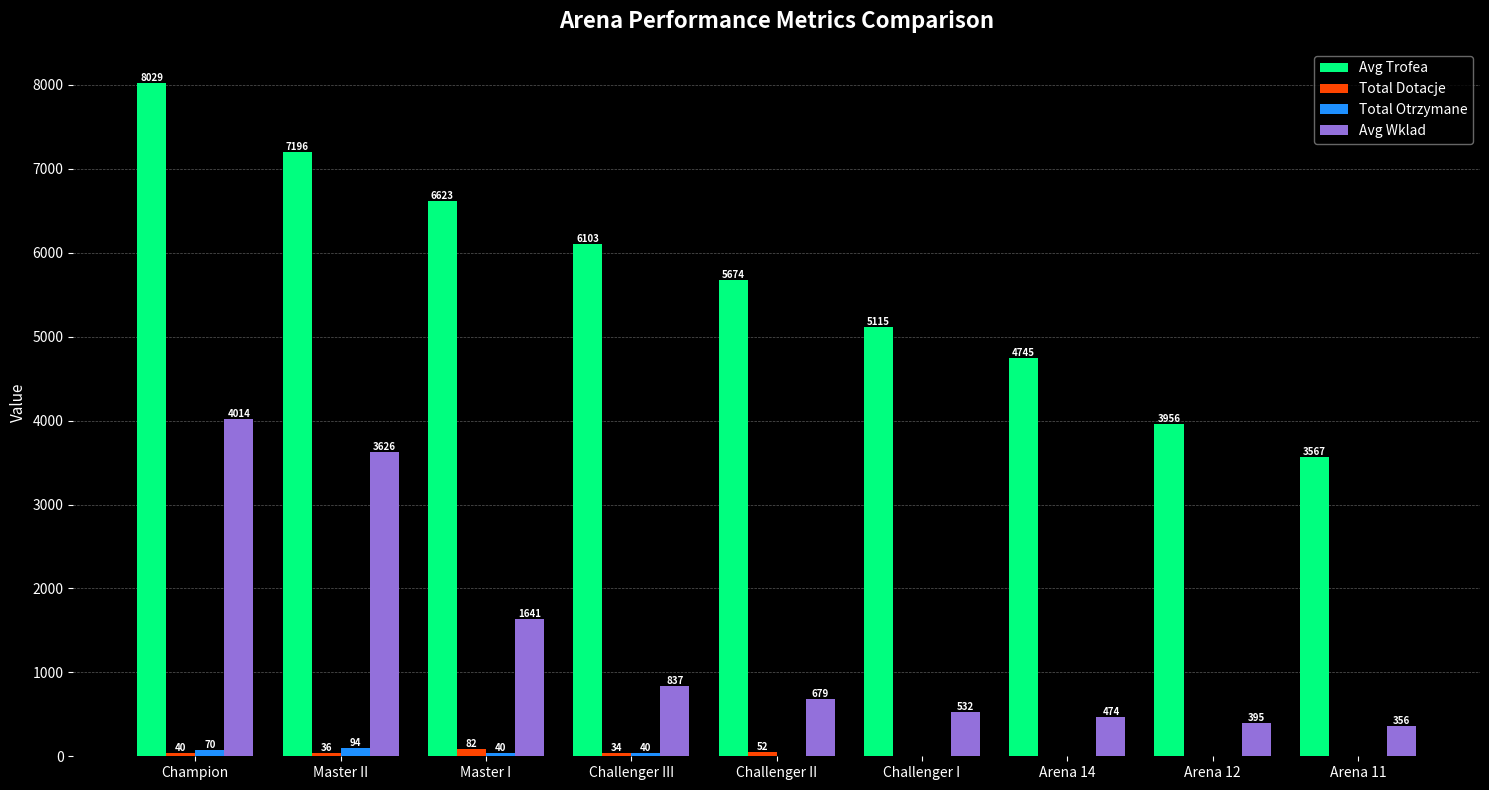

At which label is Avg Trofea closest to 5798?

Challenger II